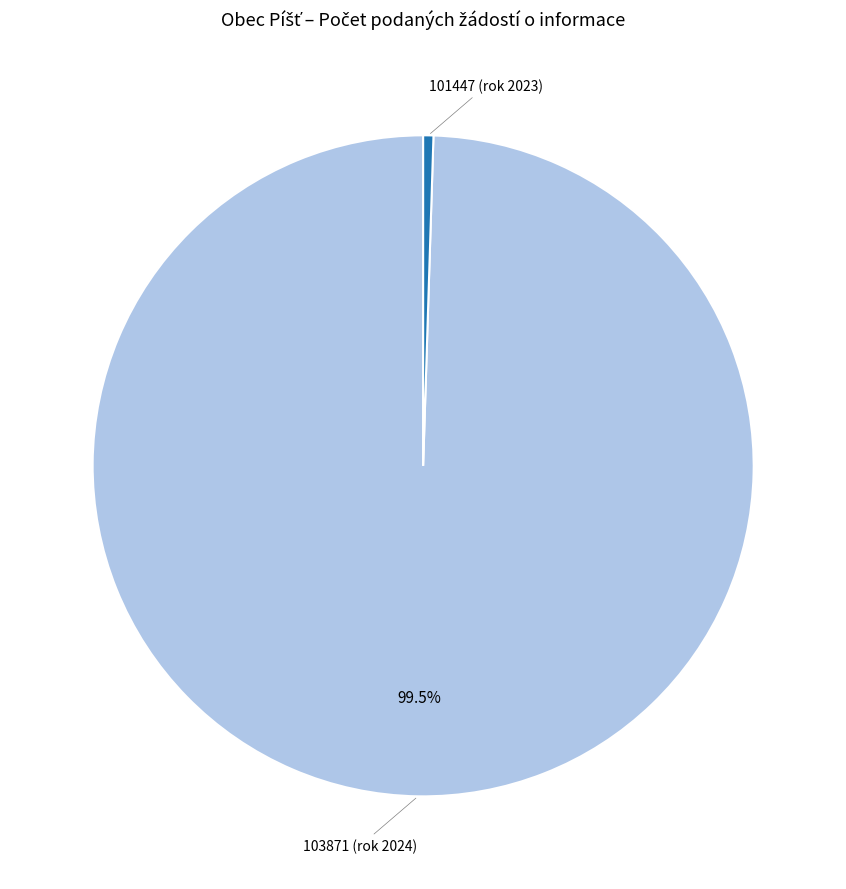

Does any single category account for the majority?

Yes